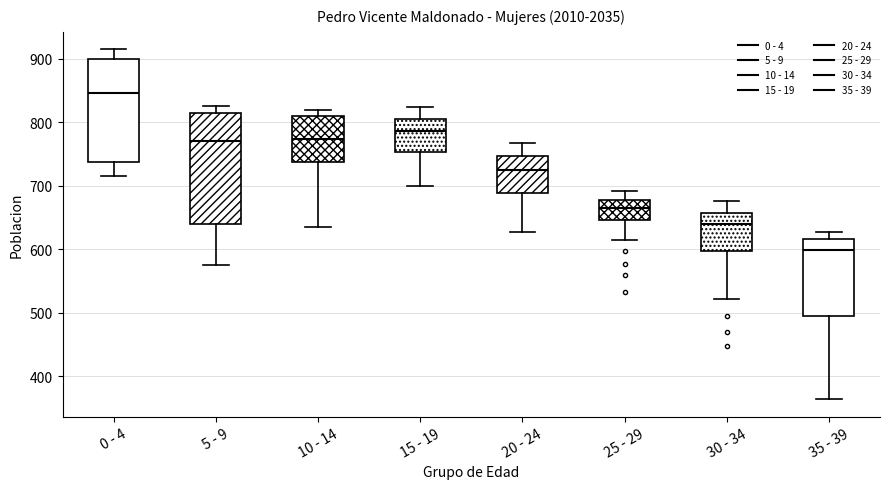

Where is the upper edge of the box for 0 - 4 on the y-axis? The values are not printed on the chart, so give them approximately, as read against the axis.

900